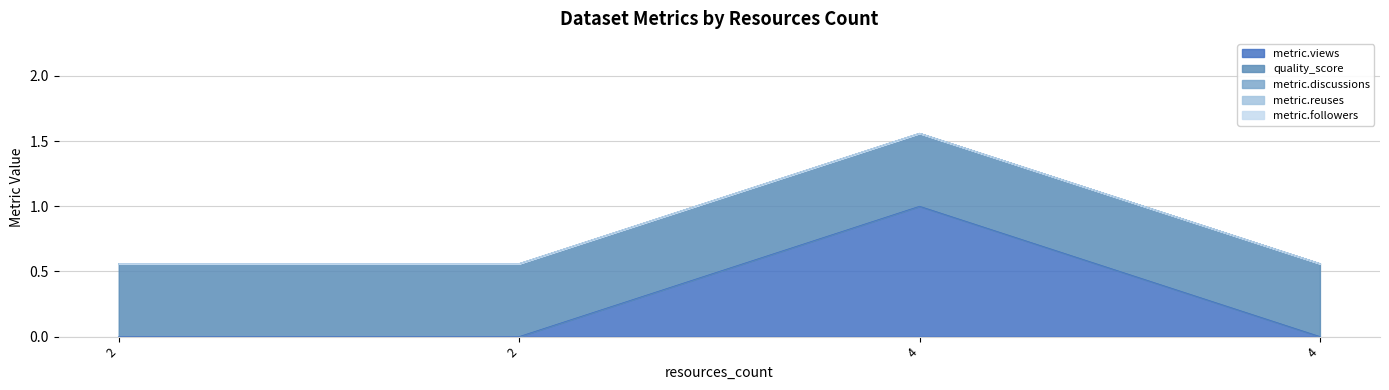

What is the average value of the metric.views series?

0.2